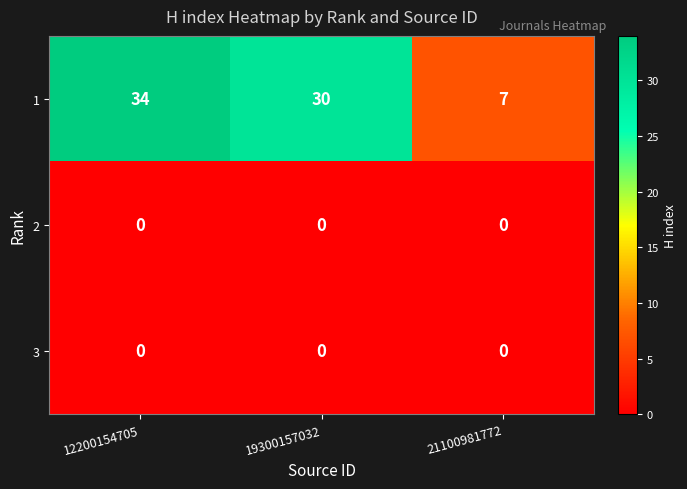

Reading left to right, list all the values displayed in this chart.

1: 34	30	7
2: 0	0	0
3: 0	0	0